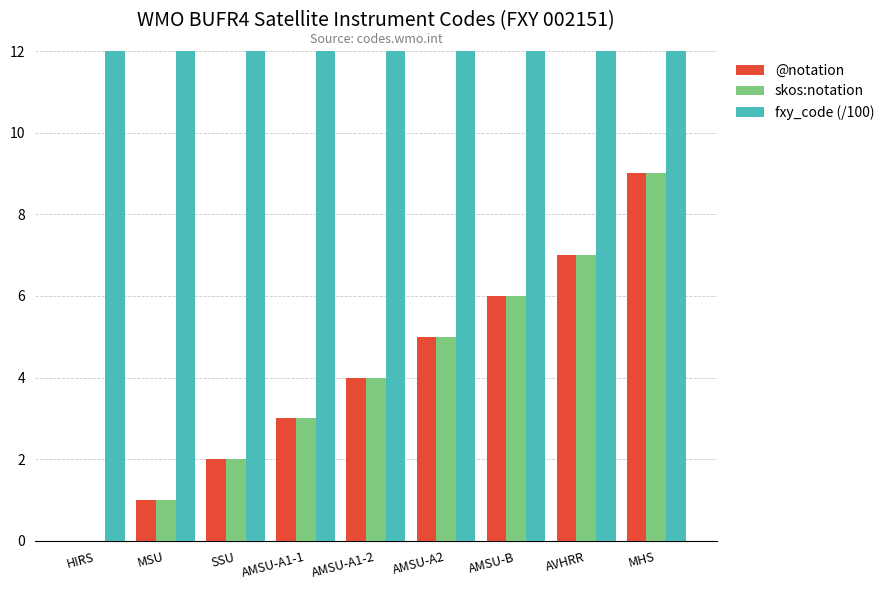

What is the difference between the @notation values at HIRS and MSU?

1.0